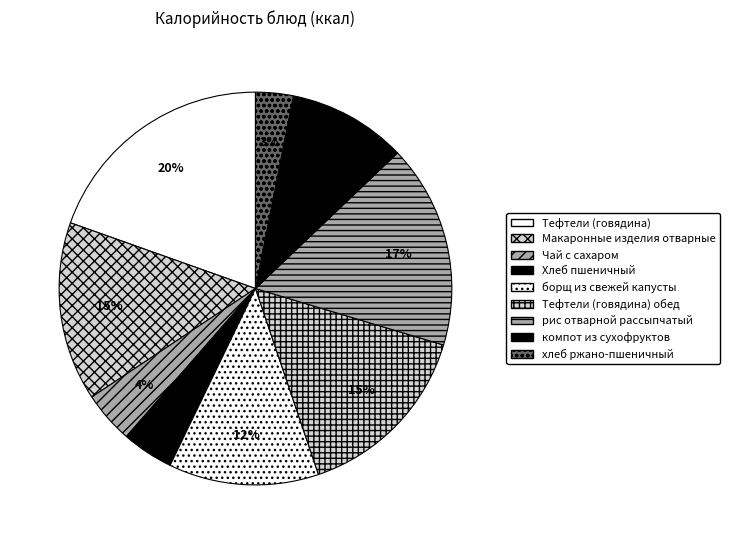

To the nearest percent, what is the combined percentage of Макаронные изделия отварные and Чай с сахаром?

19%